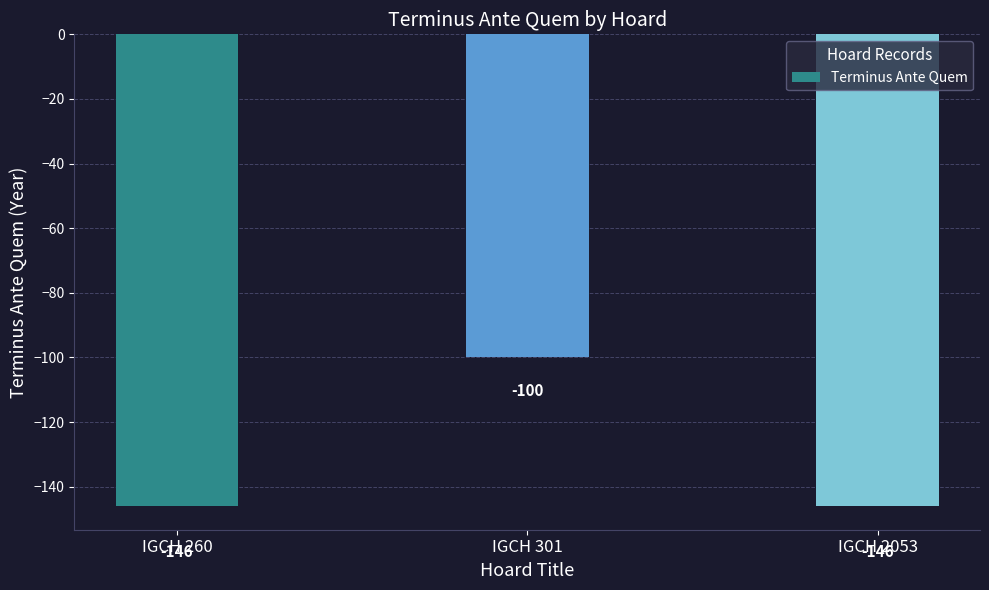

What is the value of the 2nd bar from the left?

-100